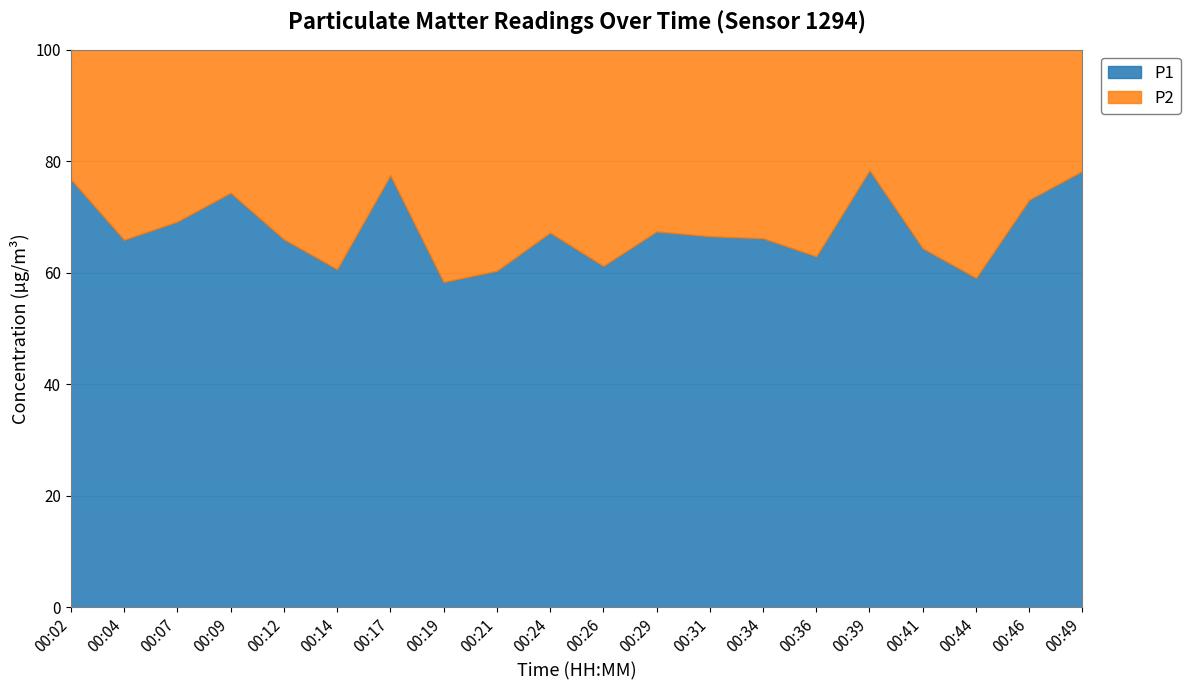

Is it true that P1 equals 98.6 at 00:21?

False